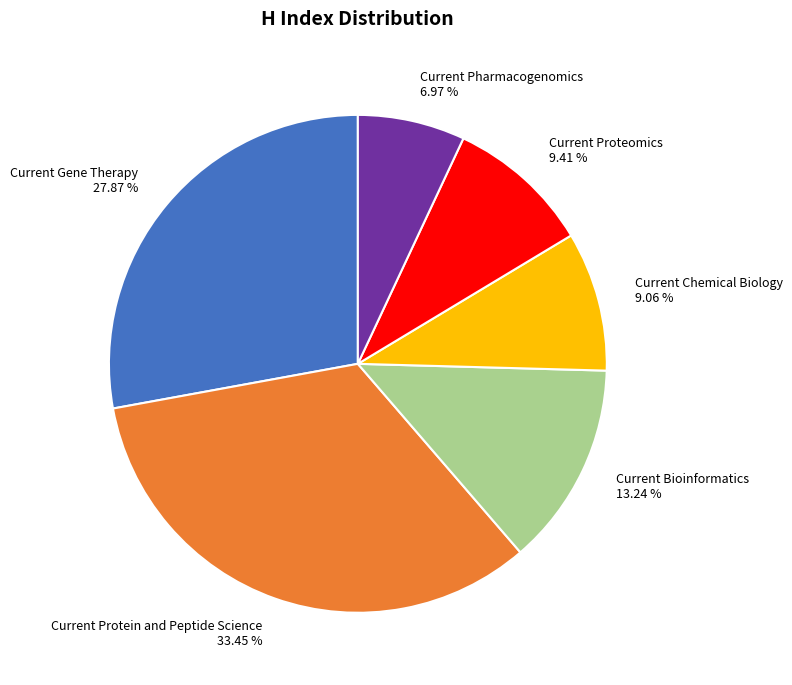

What is the largest slice in the pie chart?

Current Protein and Peptide Science